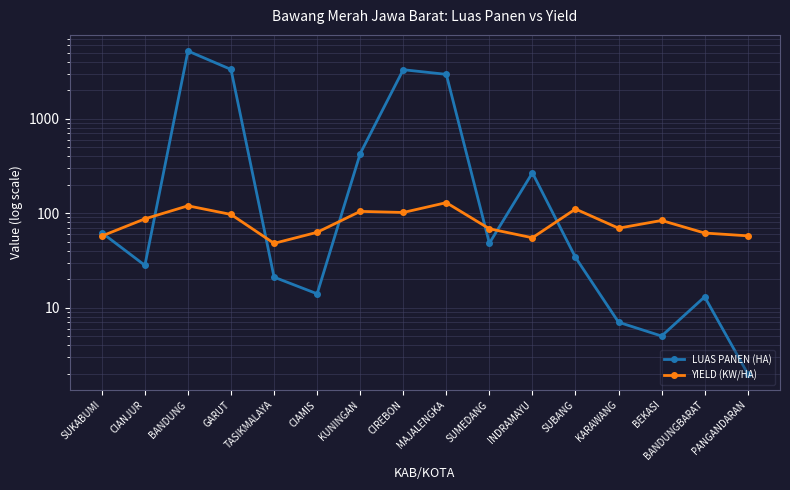

How many values in the YIELD (KW/HA) series exceed 83?

8